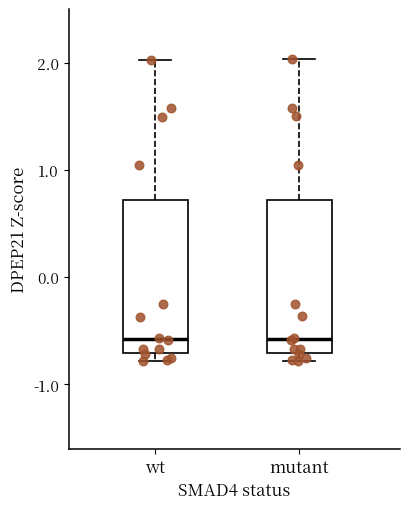

Reading left to right, transcribe this box plot: for each box, give where its median line is, the range the box spans, and where its two whiskers end, as read against the y-axis. The values are not printed on the chart, so give them approximately, as read against the axis.

wt: median -0.6, box -0.7 to 0.7, whiskers -0.8 to 2.0
mutant: median -0.6, box -0.7 to 0.7, whiskers -0.8 to 2.0